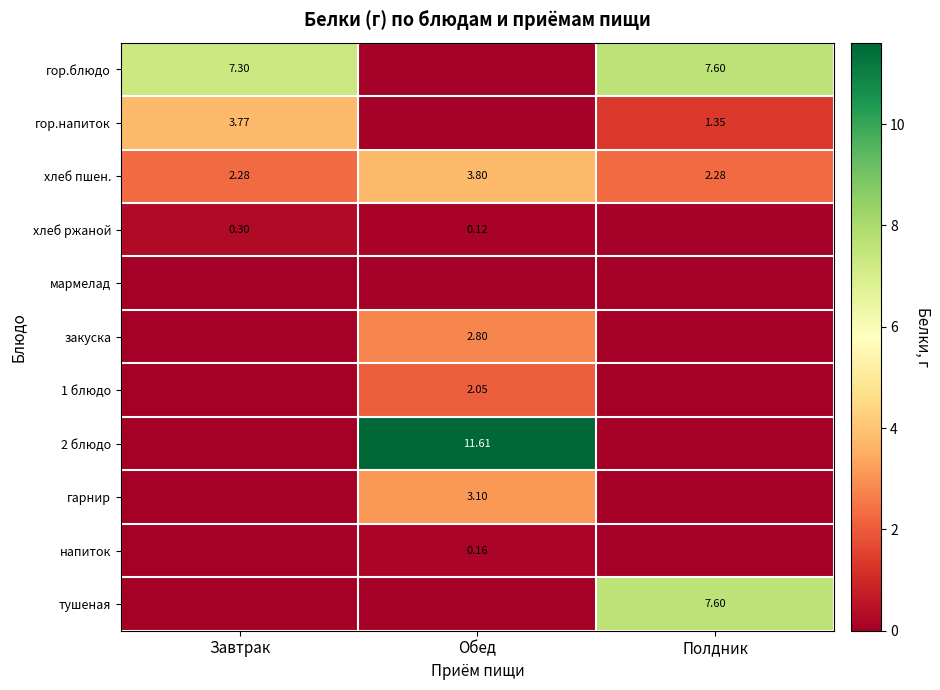

Count the number of categories in the chart.

3